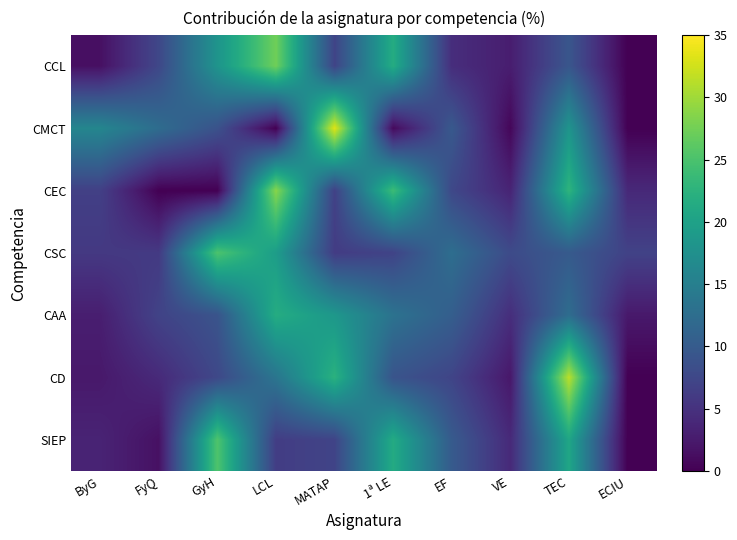

At which label does SIEP reach its peak?

GyH